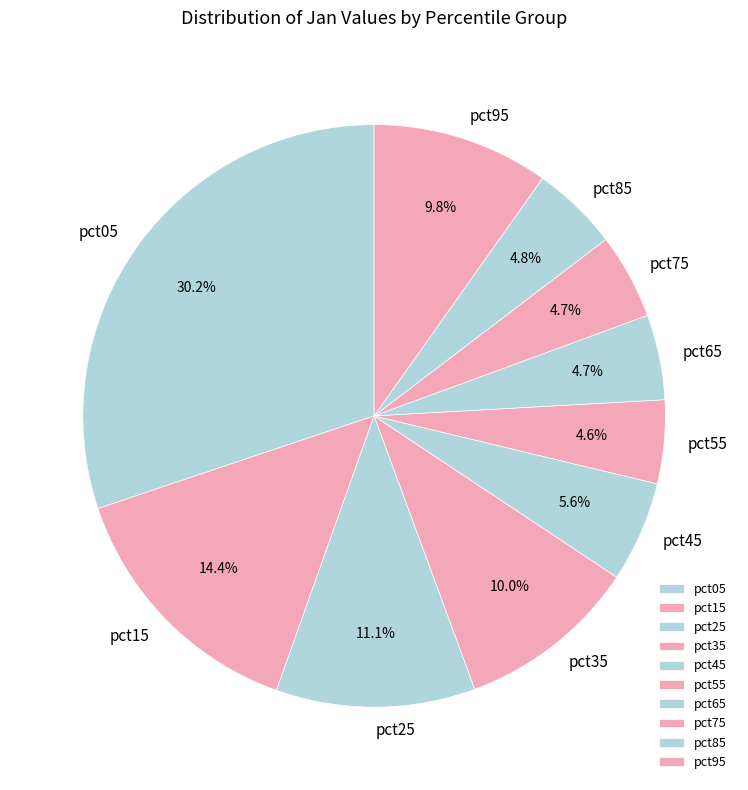

How many slices are in this pie chart?

10